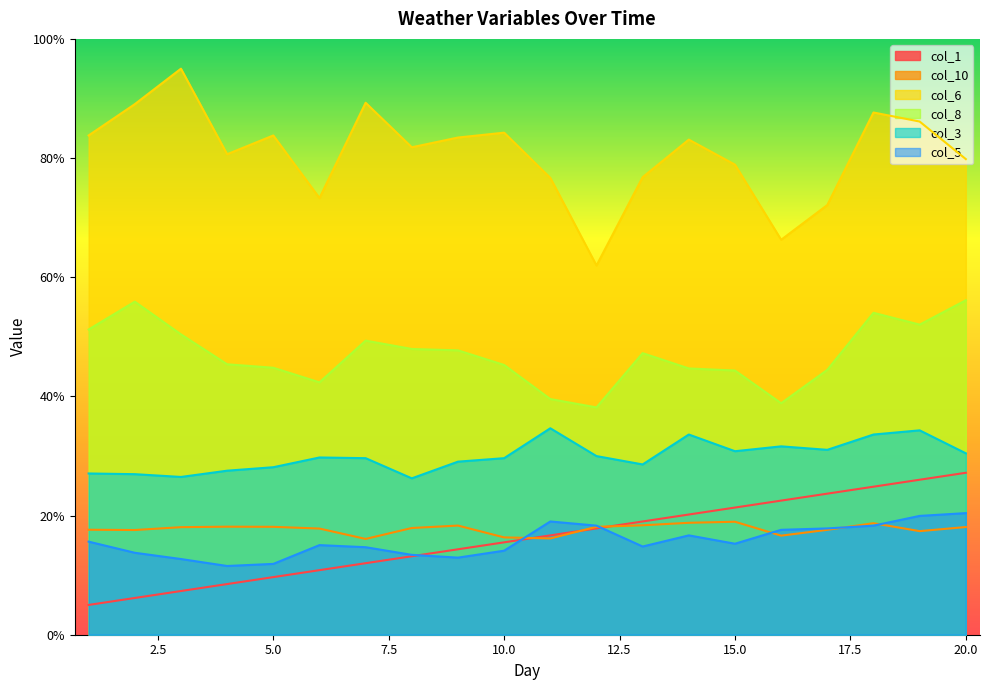

Rank the series by their maximum value, from lowest to highest.

col_10, col_5, col_1, col_3, col_8, col_6